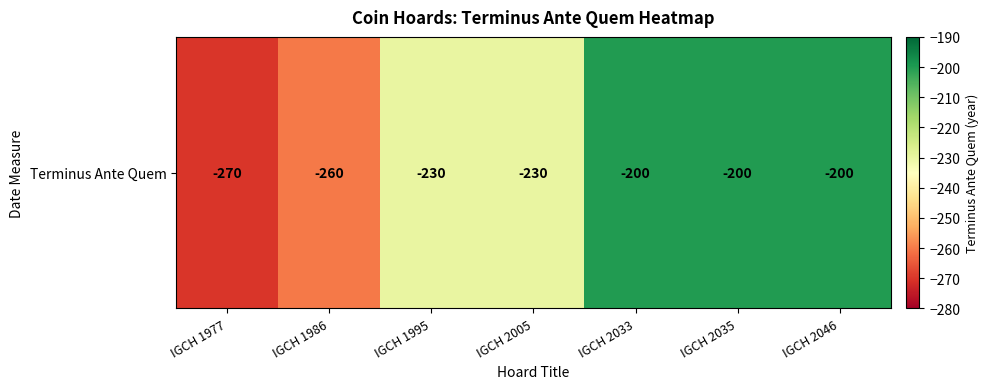

Rank the categories by value from highest to lowest.

IGCH 2033, IGCH 2035, IGCH 2046, IGCH 1995, IGCH 2005, IGCH 1986, IGCH 1977